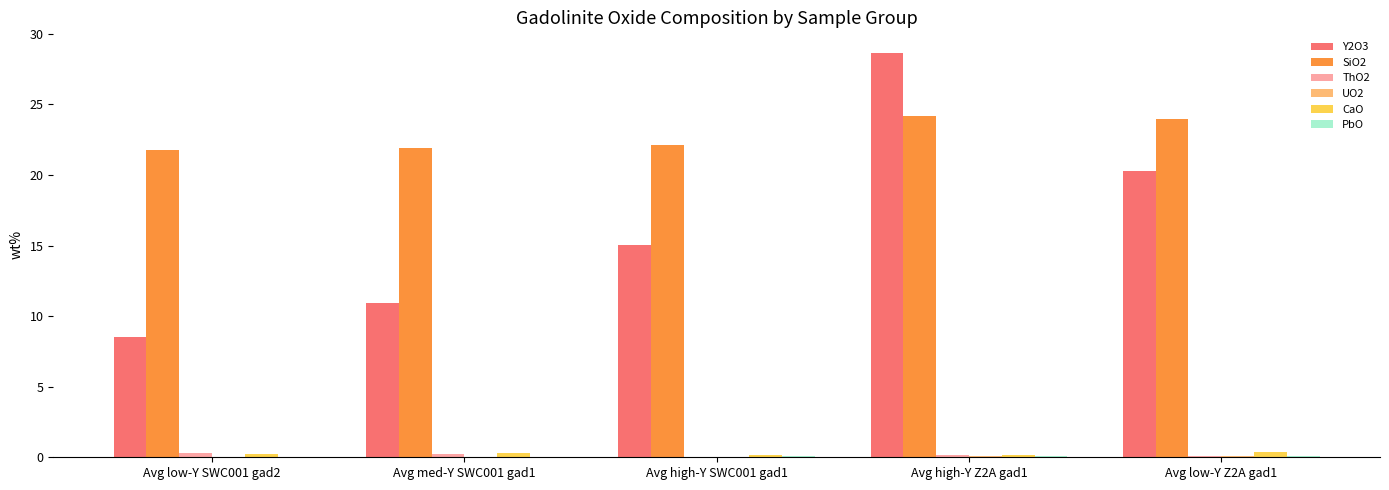

What is the greatest value displayed?

28.7